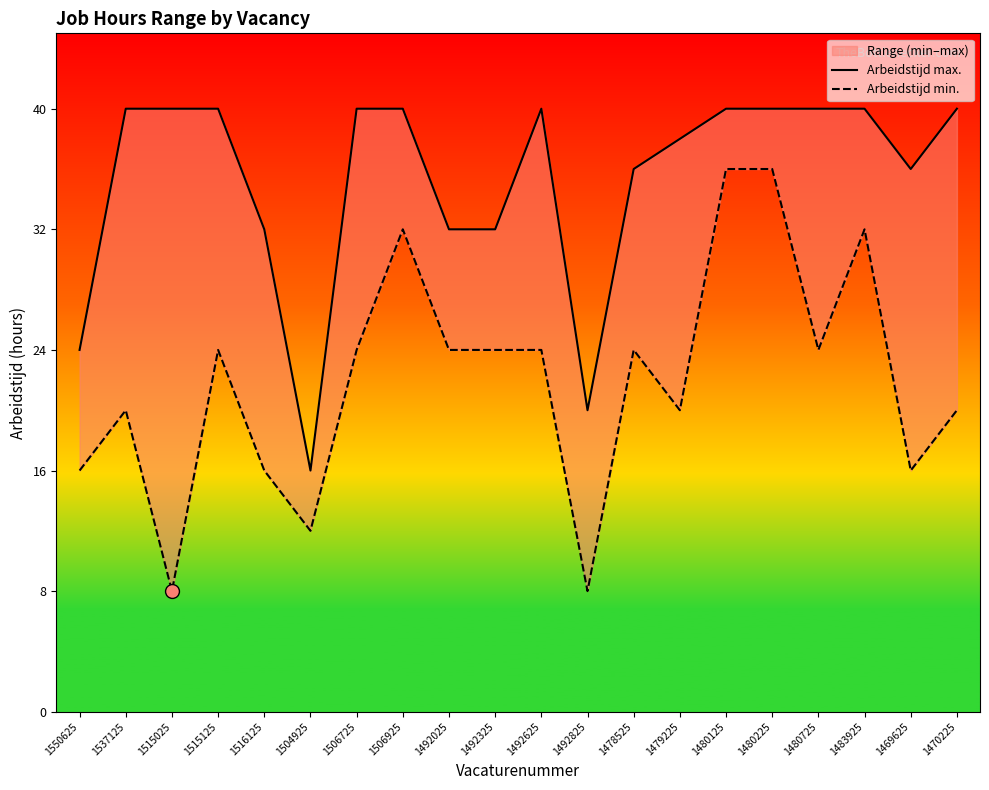

What is the lowest value of the Arbeidstijd min. series?

8